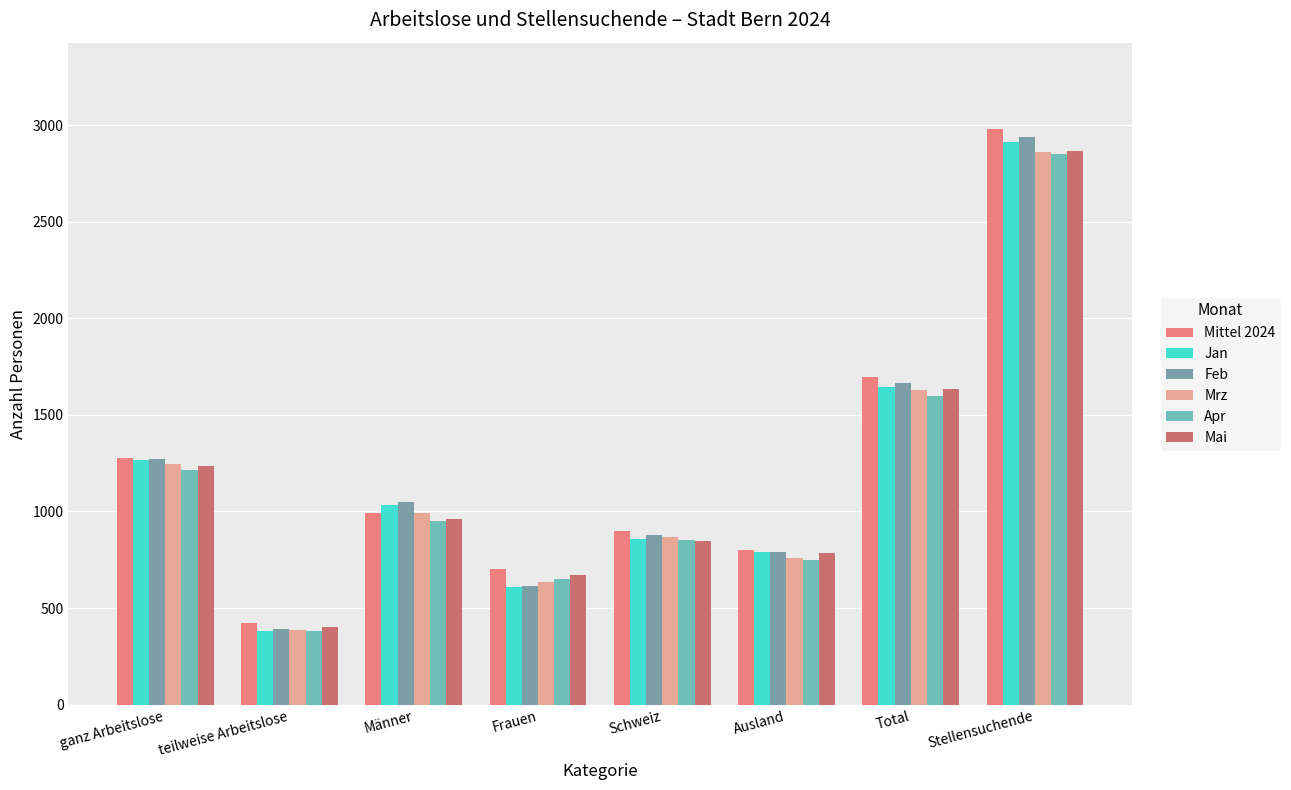

Where is Feb nearest to the value 1665?

Total